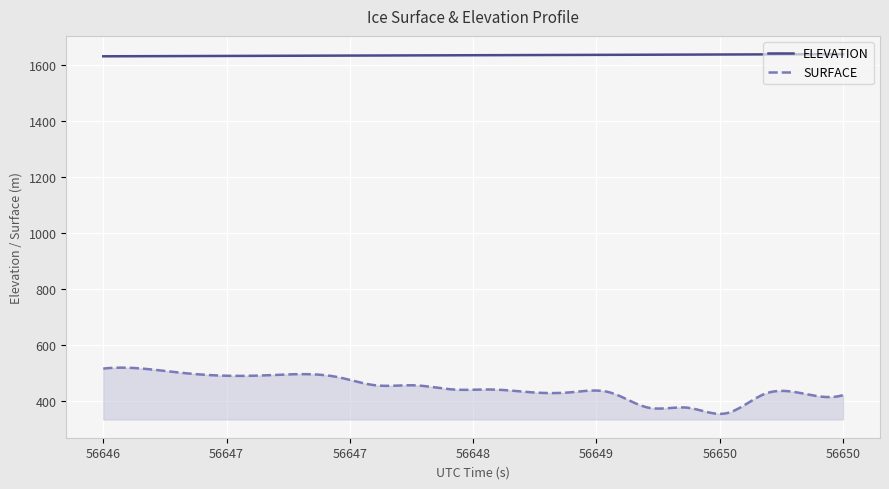

List the series in order of their overall mean, highest first.

ELEVATION, SURFACE